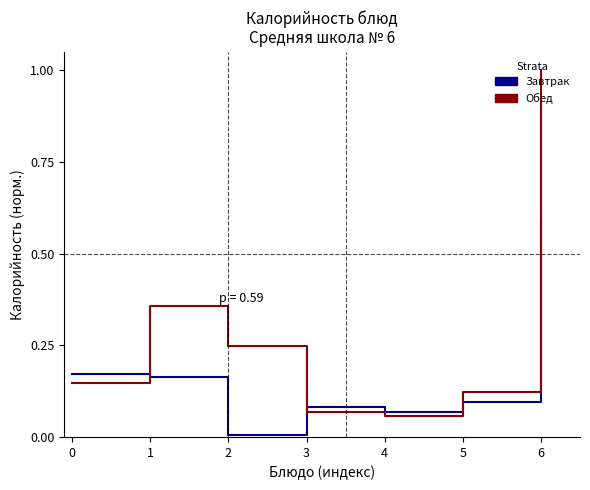

At which category is the sum across all series the highest?

6